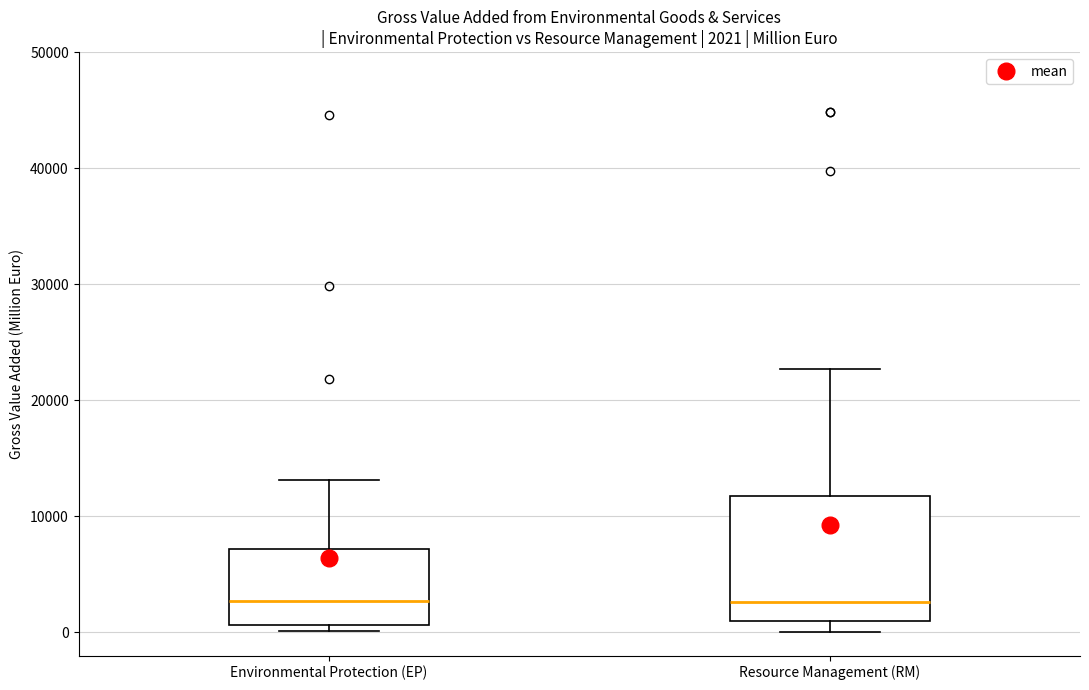

Comparing the boxes themselves (not the whiskers), which one is the tallest?

Resource Management (RM)